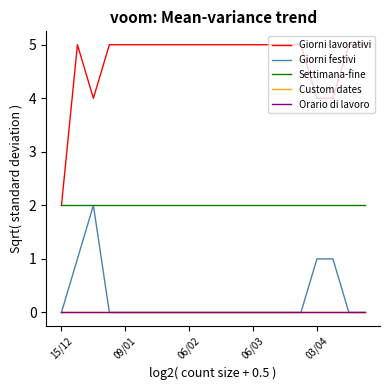

Does the chart have visible grid lines?

No